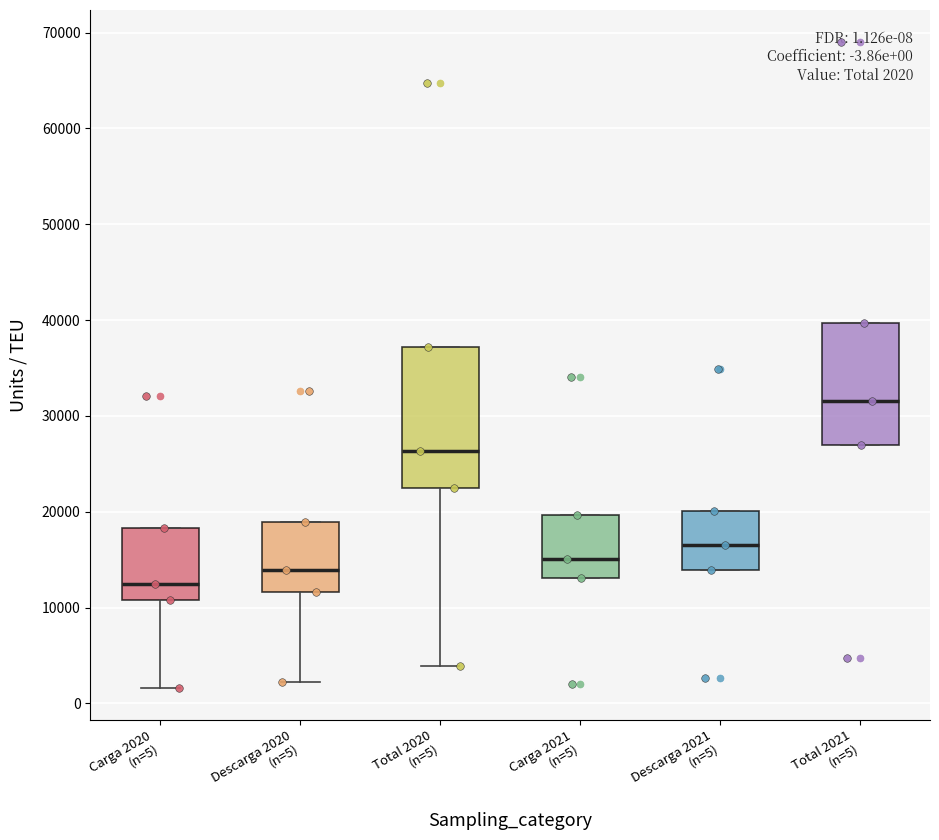

Which box's median line is the highest?

Total 2021 (n=5)